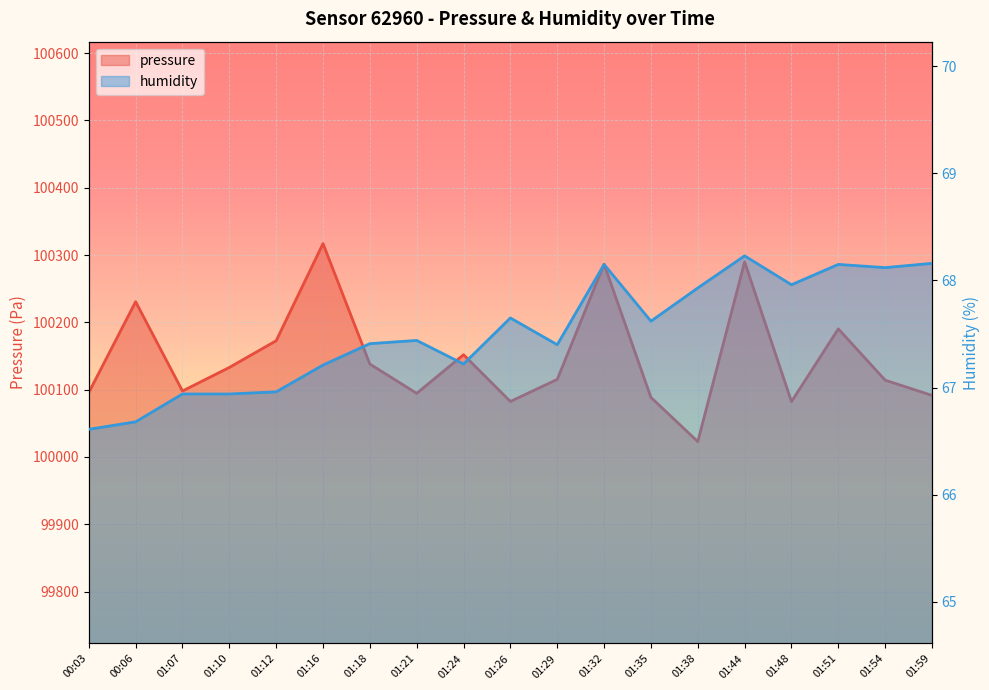

Rank the series by their maximum value, from highest to lowest.

pressure, humidity